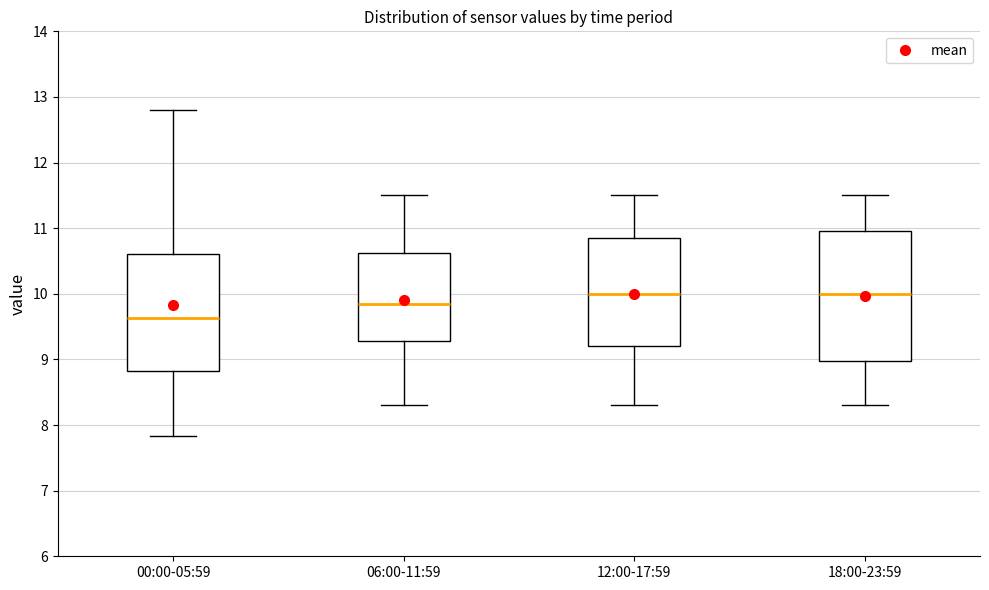

Reading left to right, transcribe this box plot: for each box, give where its median line is, the range the box spans, and where its two whiskers end, as read against the y-axis. The values are not printed on the chart, so give them approximately, as read against the axis.

00:00-05:59: median 9.6, box 8.8 to 10.6, whiskers 7.8 to 12.8
06:00-11:59: median 9.9, box 9.3 to 10.6, whiskers 8.3 to 11.5
12:00-17:59: median 10.0, box 9.2 to 10.9, whiskers 8.3 to 11.5
18:00-23:59: median 10.0, box 9.0 to 11.0, whiskers 8.3 to 11.5